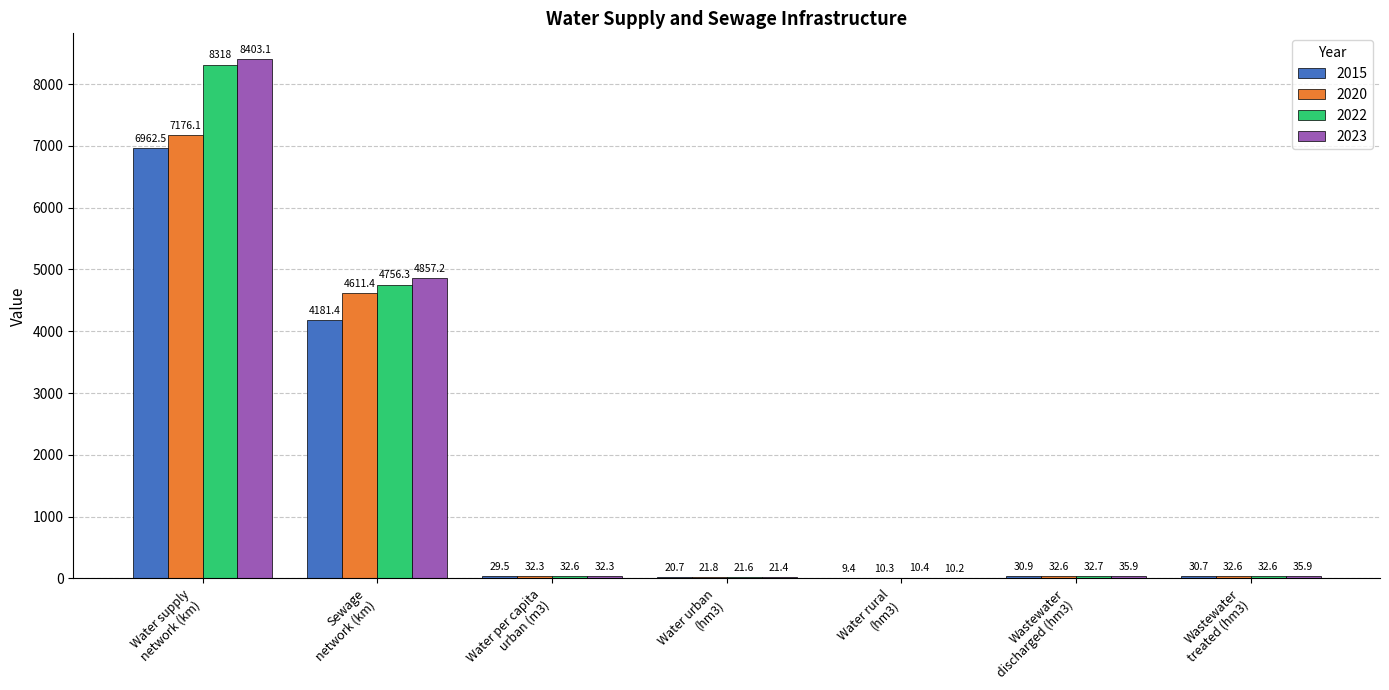

What is the maximum value shown in the chart?

8403.1